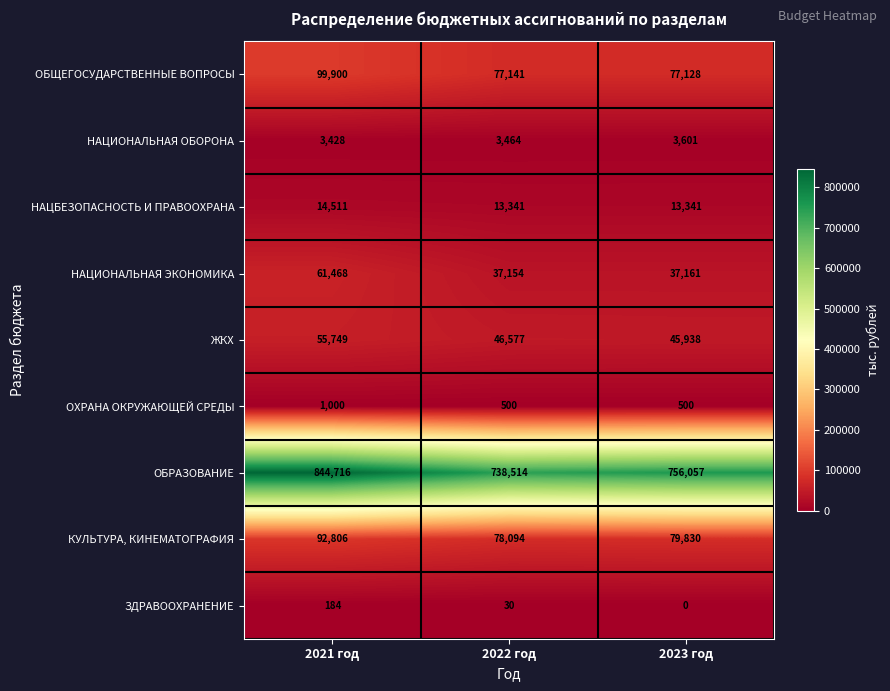

What is the average value of the ОБРАЗОВАНИЕ series?

779762